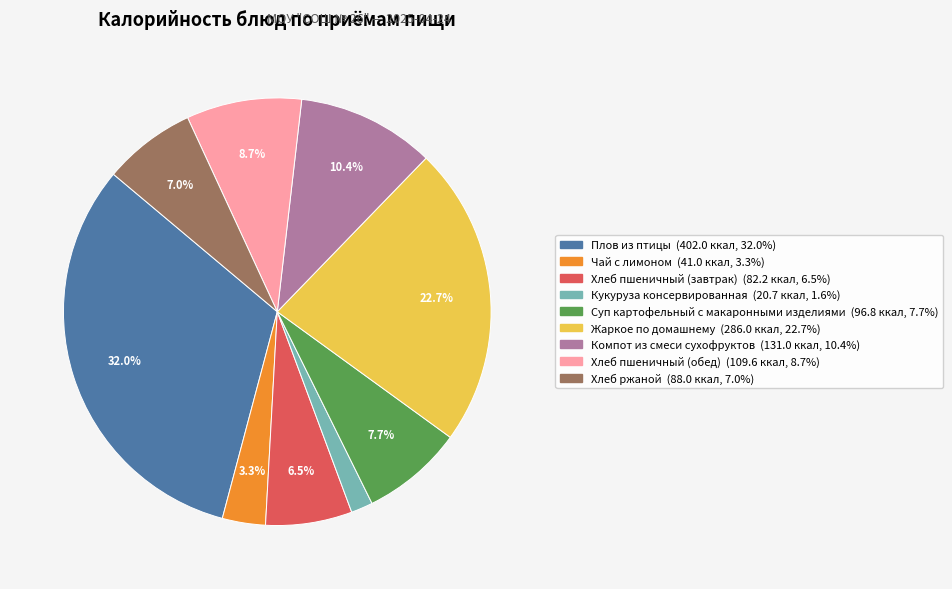

The Плов из птицы slice represents 32% of the pie. True or false?

True